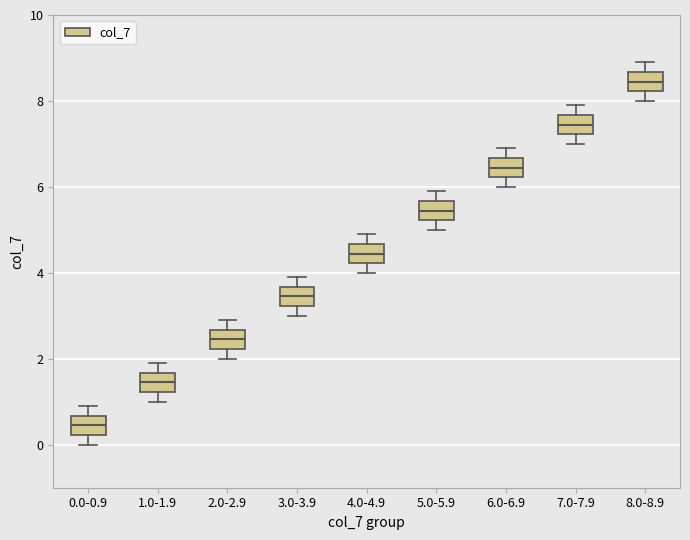

Which box's median line is the lowest?

0.0-0.9